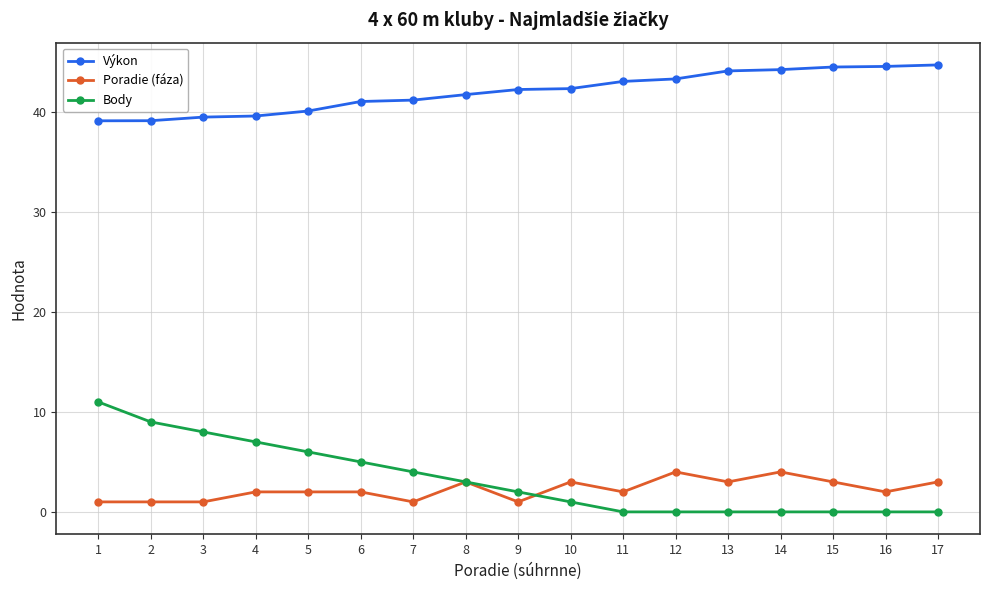

Which series has the largest total across all categories?

Výkon